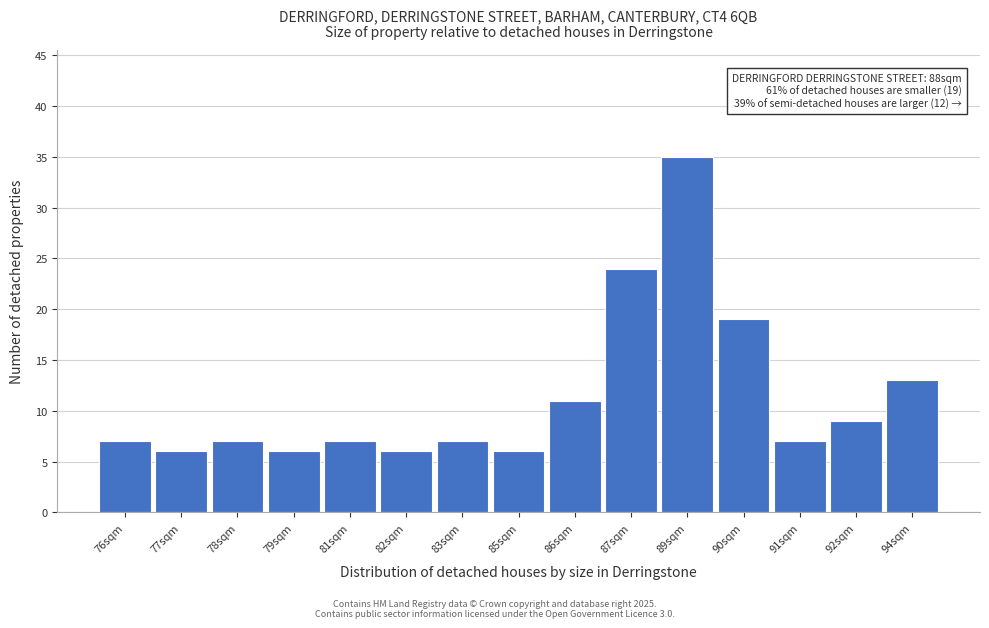

Reading left to right, transcribe all the data shown in this chart.

7	6	7	6	7	6	7	6	11	24	35	19	7	9	13